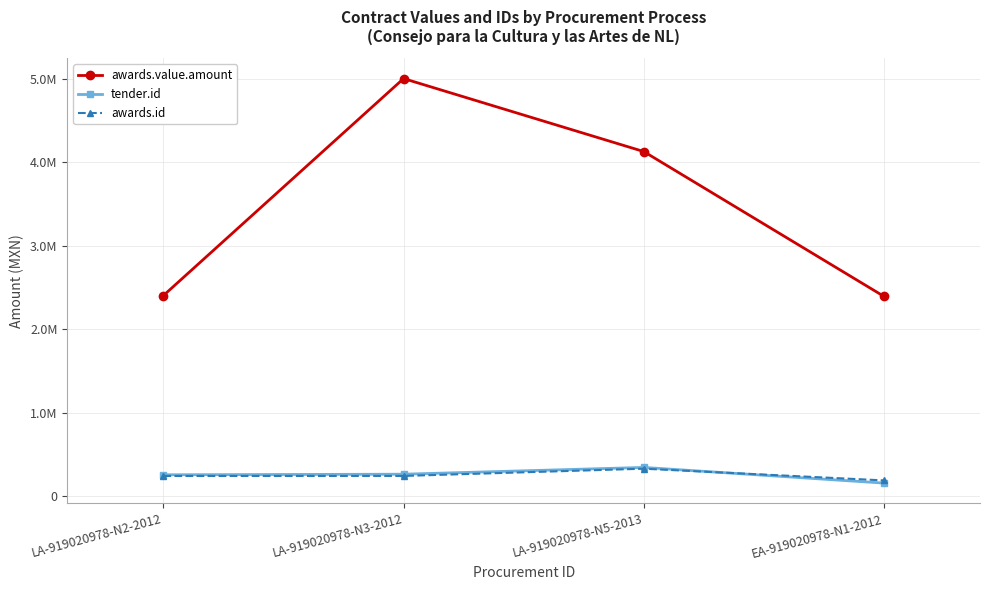

List the series in order of their peak value, highest first.

awards.value.amount, tender.id, awards.id